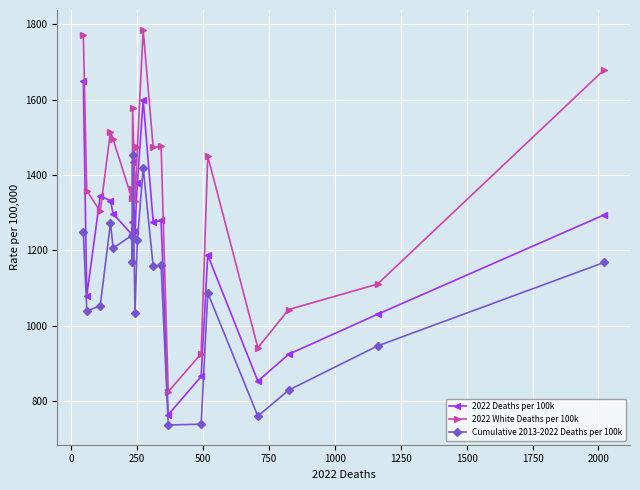

What is the sum of all 2022 White Deaths per 100k values?

27236.2